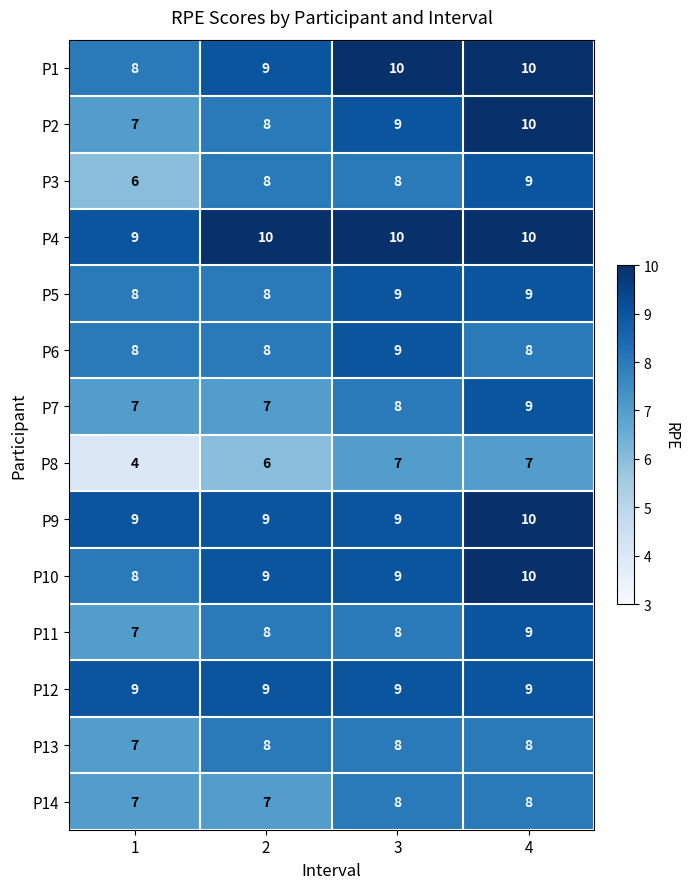

What is the smallest value displayed?

4